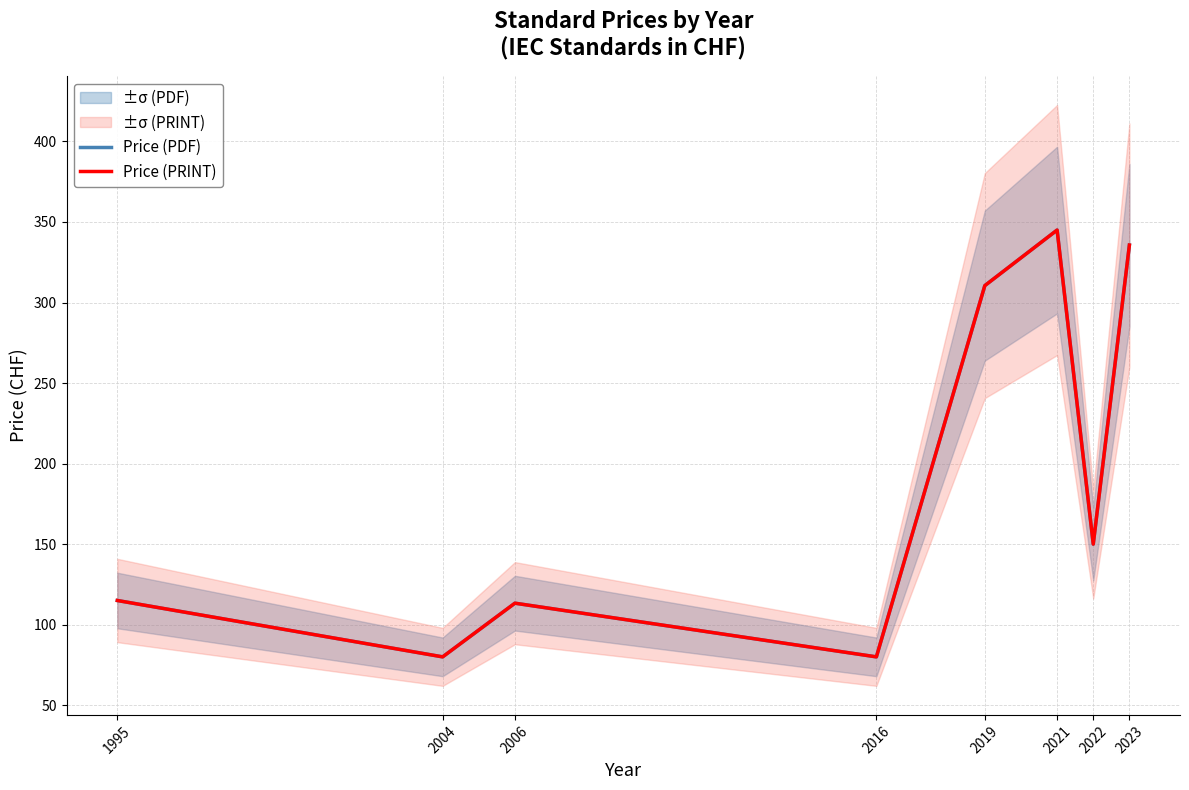

Which category has the lowest value across all series?

2004